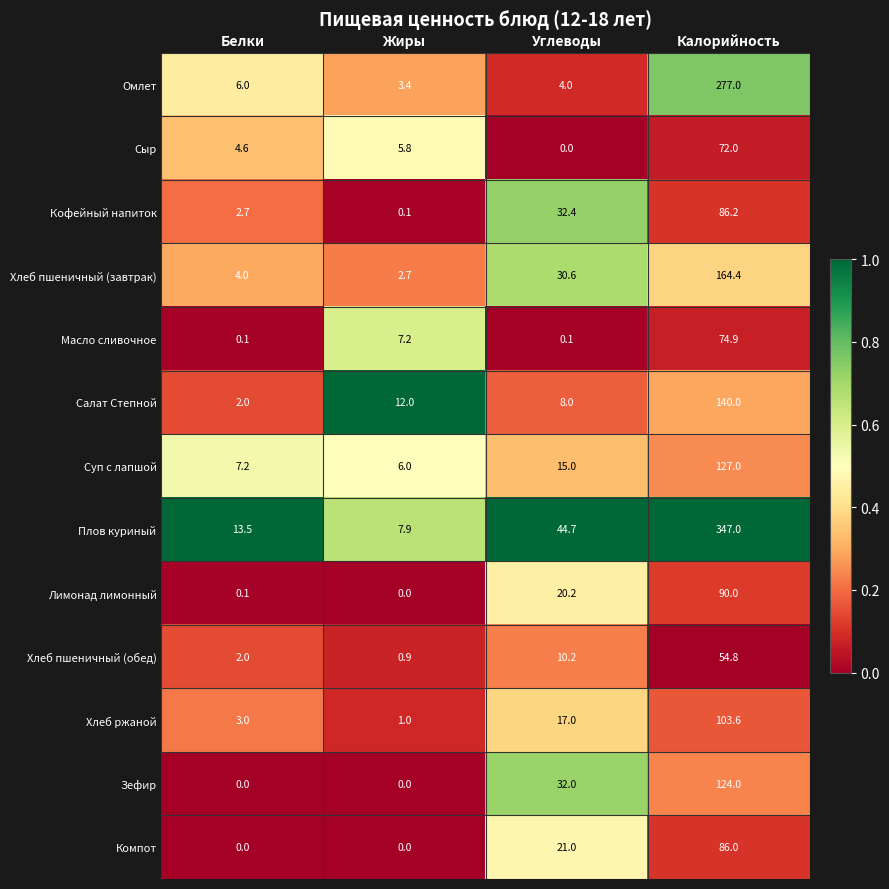

What is the difference between the highest and lowest values at Углеводы?

44.7